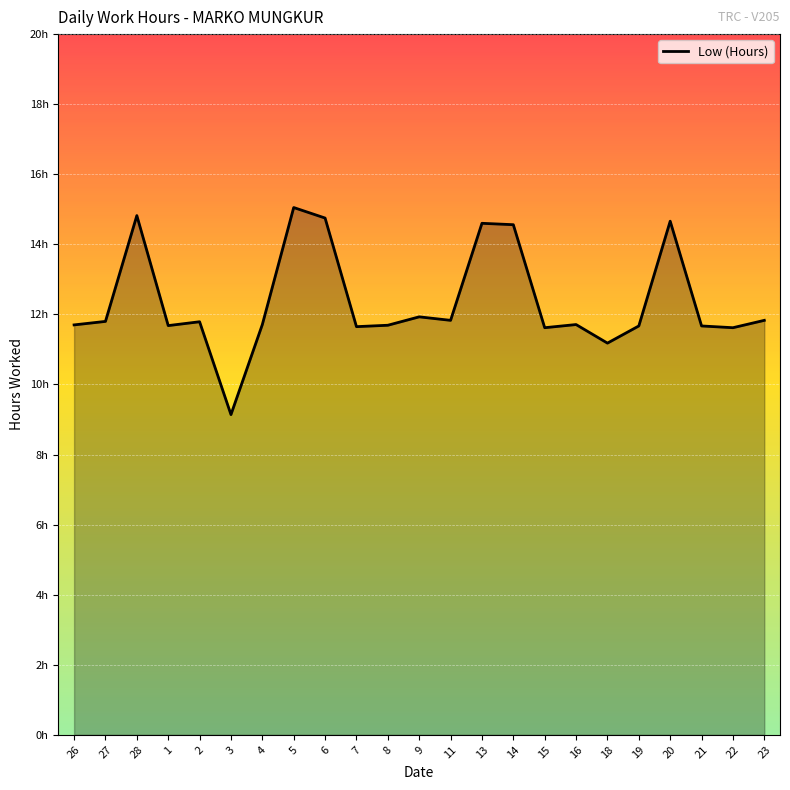

Rank the categories by value from lowest to highest.

3, 18, 15, 22, 7, 19, 21, 1, 8, 26, 4, 16, 2, 27, 11, 23, 9, 14, 13, 20, 6, 28, 5